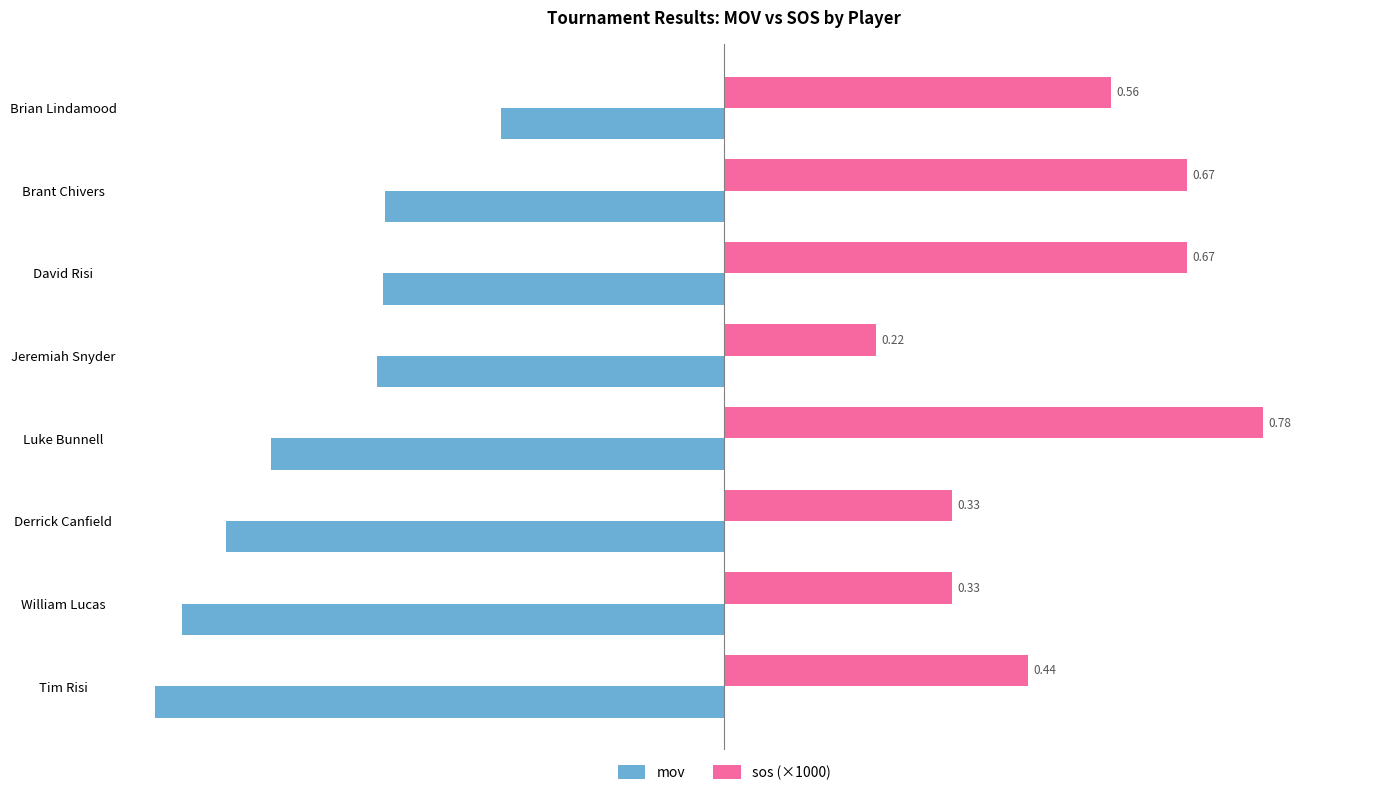

What are all the series names shown in the legend?

mov, sos (×1000)